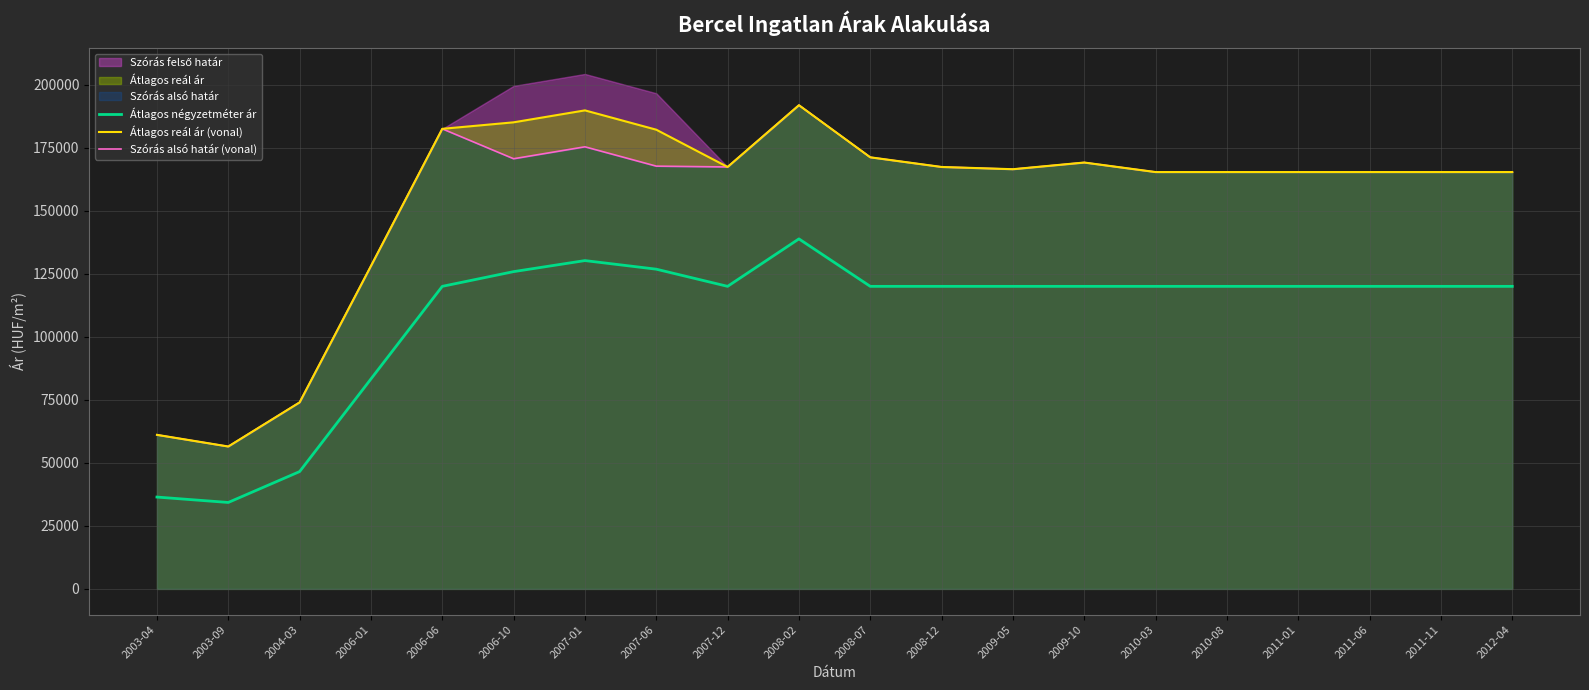

True or false: Szórás alsó határ (vonal) has a value of 237131 at 2009-10.

False